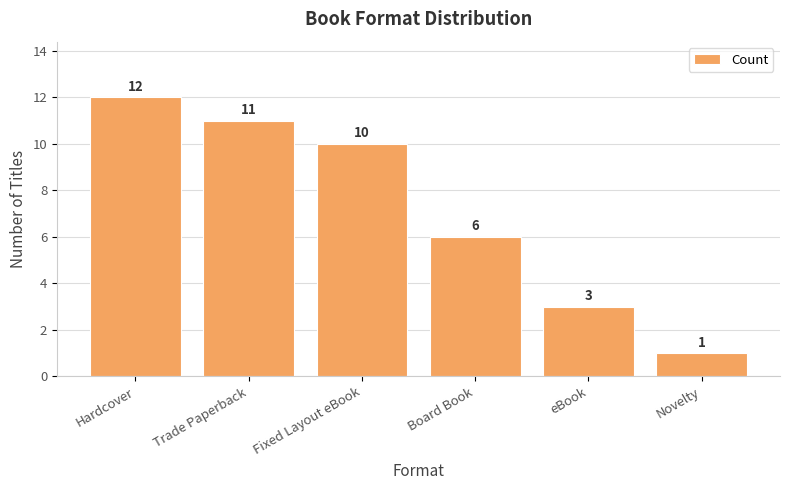

Which has a higher value, Board Book or Hardcover?

Hardcover